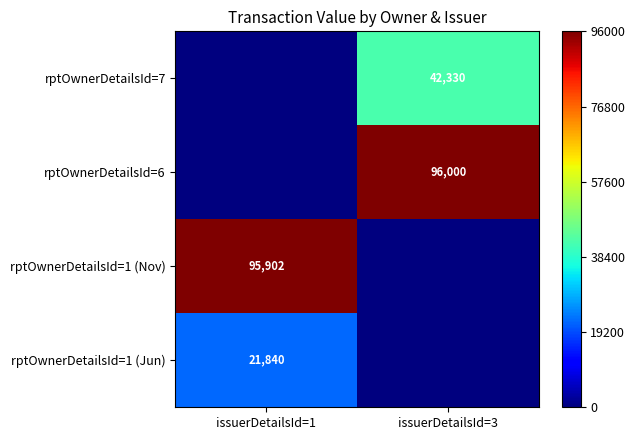

Is it true that rptOwnerDetailsId=1 (Jun) equals 30513 at issuerDetailsId=1?

False